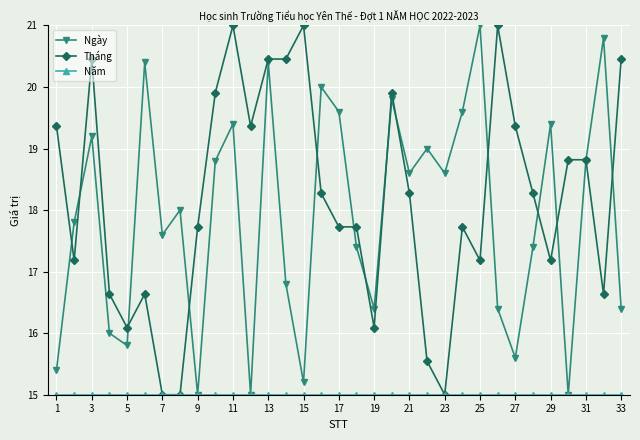

What is the smallest value displayed?

15.0